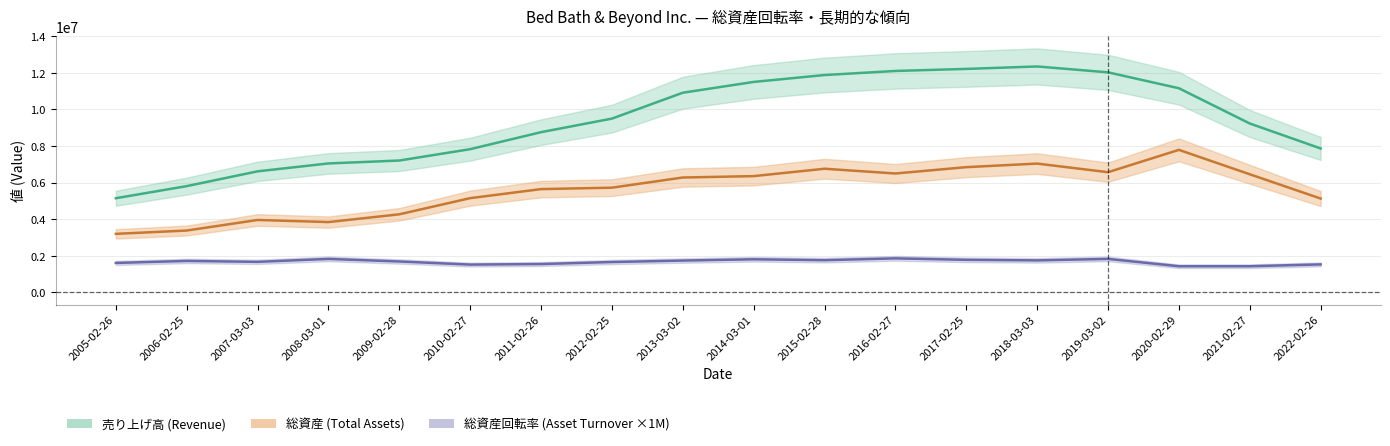

Count the number of data series in this chart.

3